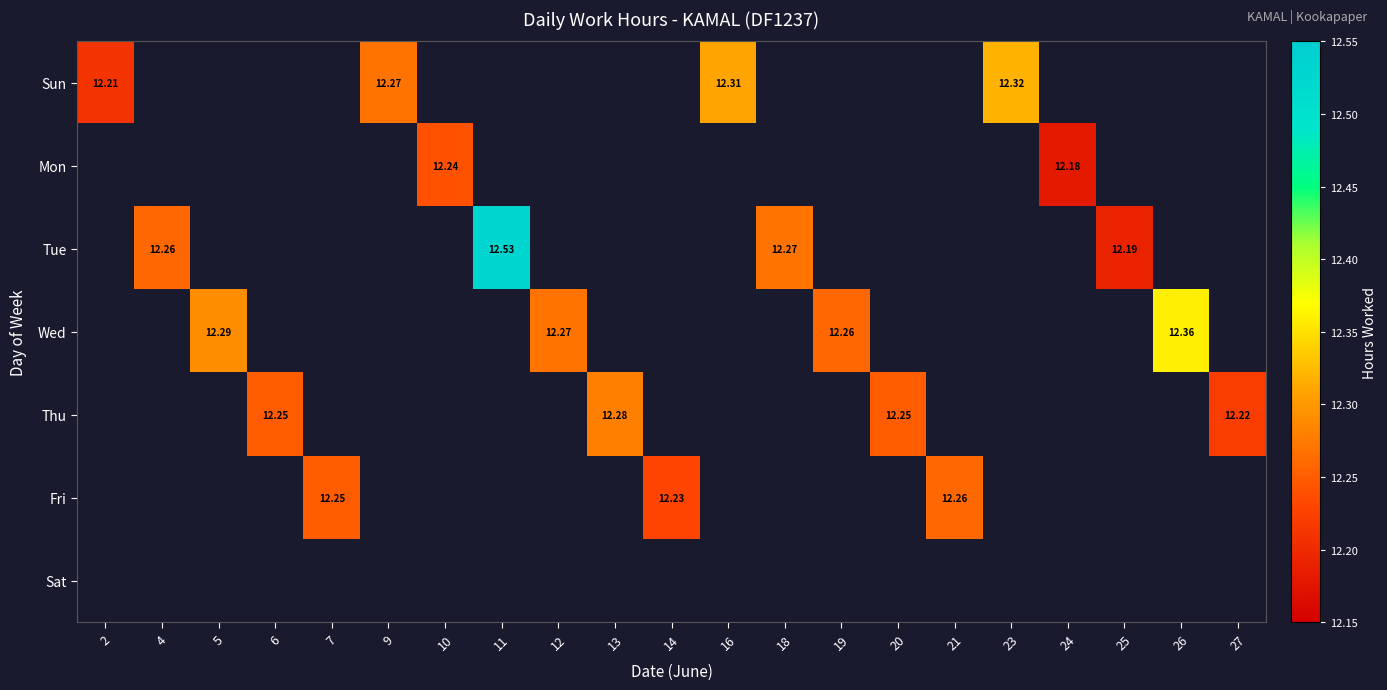

How many series are shown in this chart?

7